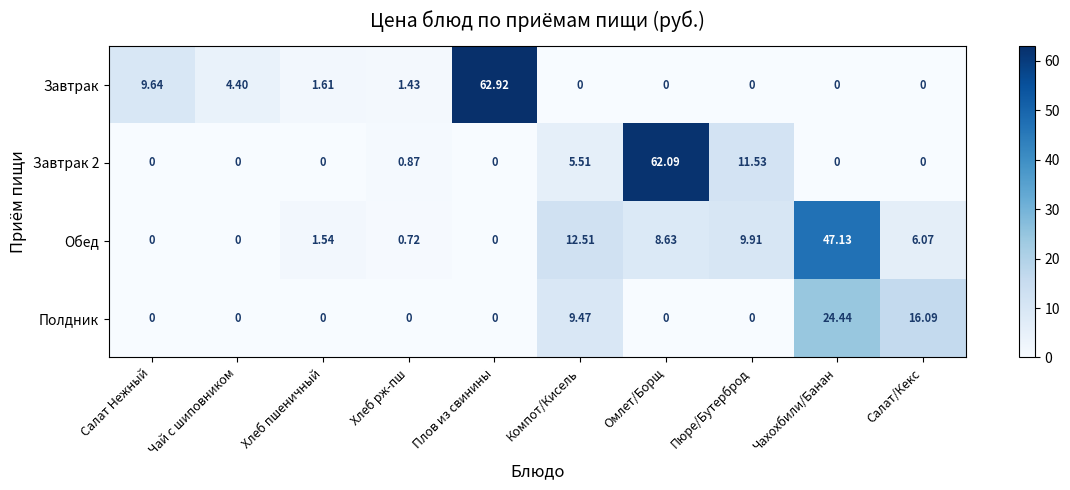

At which label does Обед reach its peak?

Чахохбили/Банан